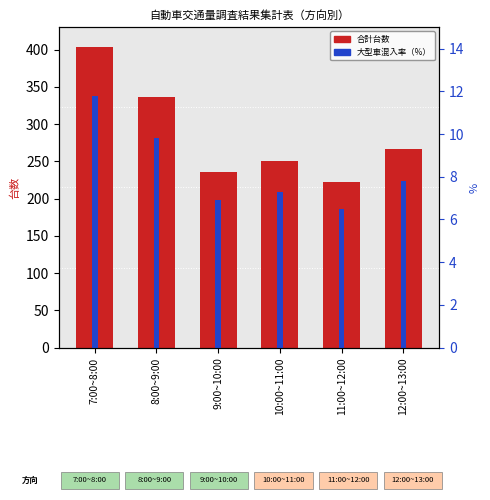

The Direction 1 Total series shows 0.0 at 10:00~11:00. True or false?

True